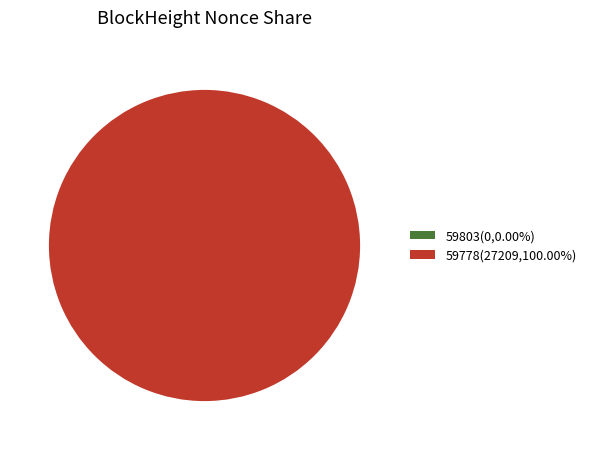

Does any single category account for the majority?

Yes